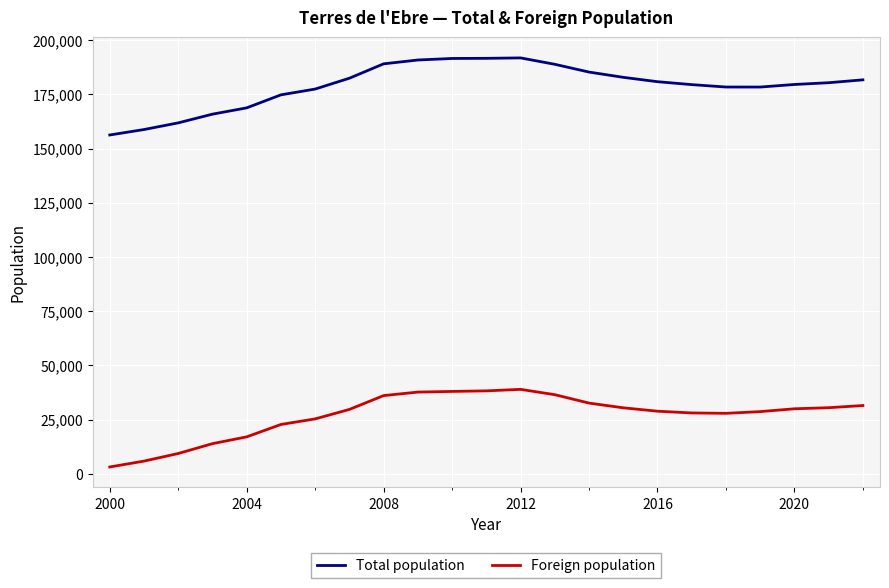

What is the greatest value displayed?

191826